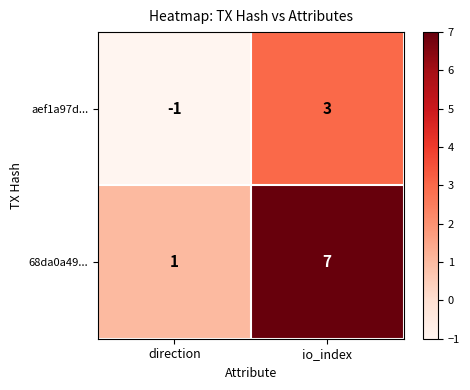

Reading left to right, what are all the values shown in this chart?

aef1a97d...: direction=-1	io_index=3
68da0a49...: direction=1	io_index=7